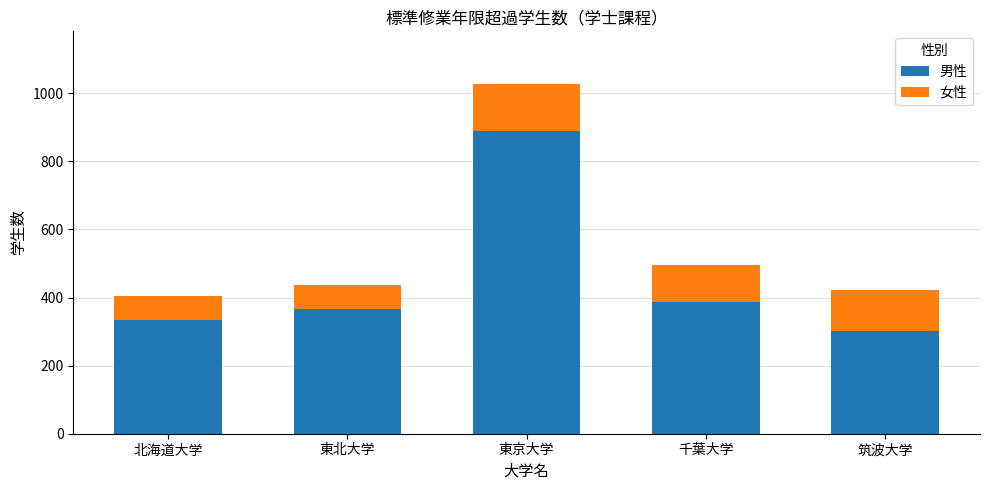

The value of 男性 at 東京大学 is 889. True or false?

True